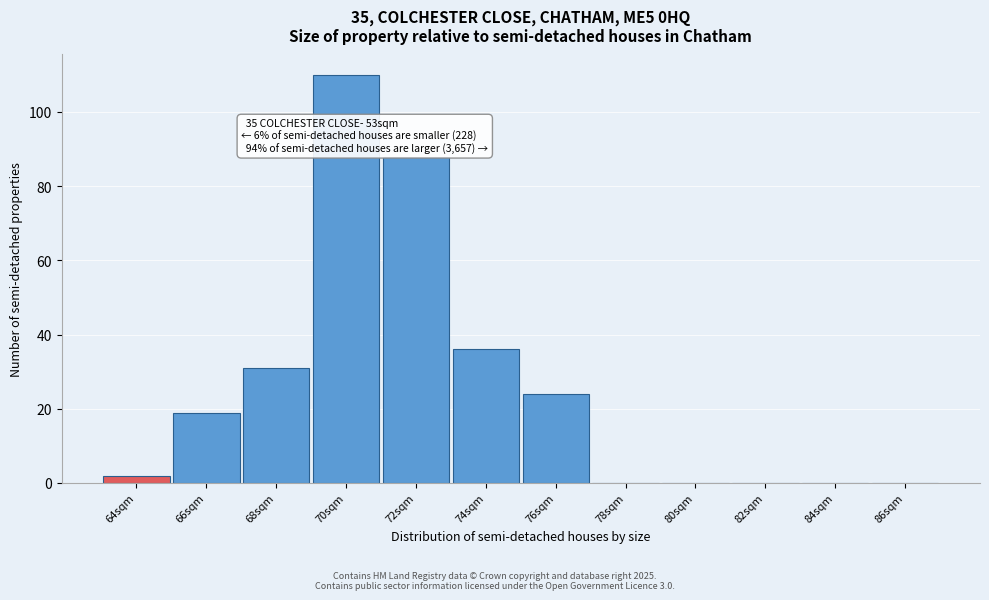

Reading right to left, list all the values displayed in this chart.

86sqm=0	84sqm=0	82sqm=0	80sqm=0	78sqm=0	76sqm=24	74sqm=36	72sqm=88	70sqm=110	68sqm=31	66sqm=19	64sqm=2